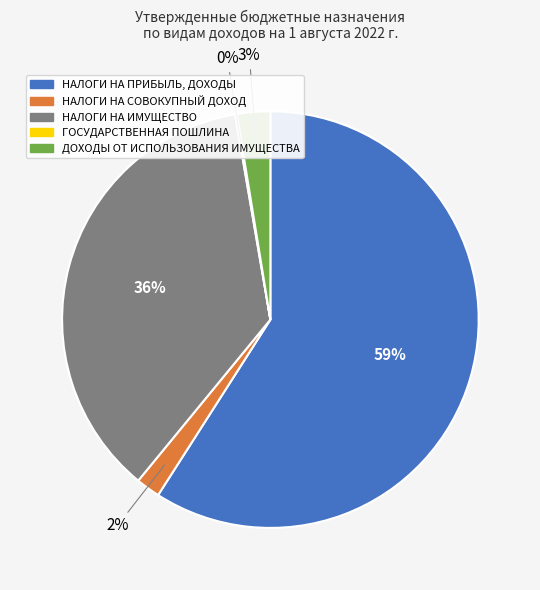

To the nearest percent, what is the average slice percentage?

20%